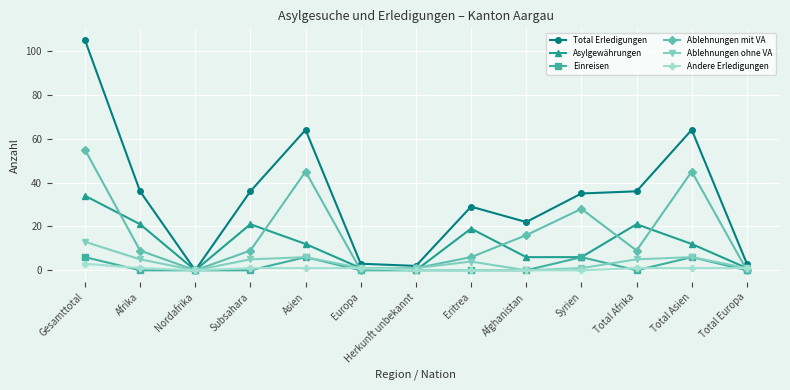

The value of Ablehnungen mit VA at Herkunft unbekannt is 1. True or false?

True